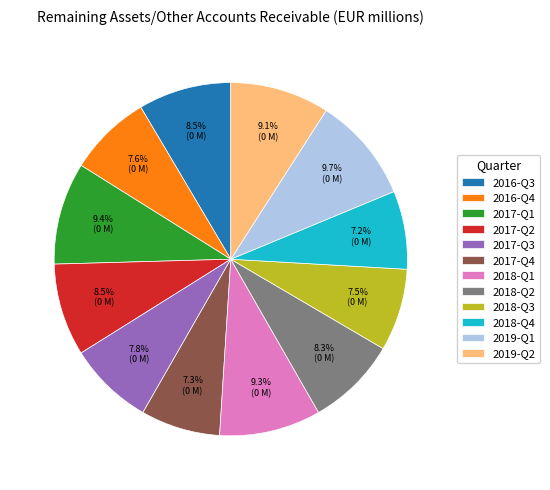

Does any single category account for the majority?

No